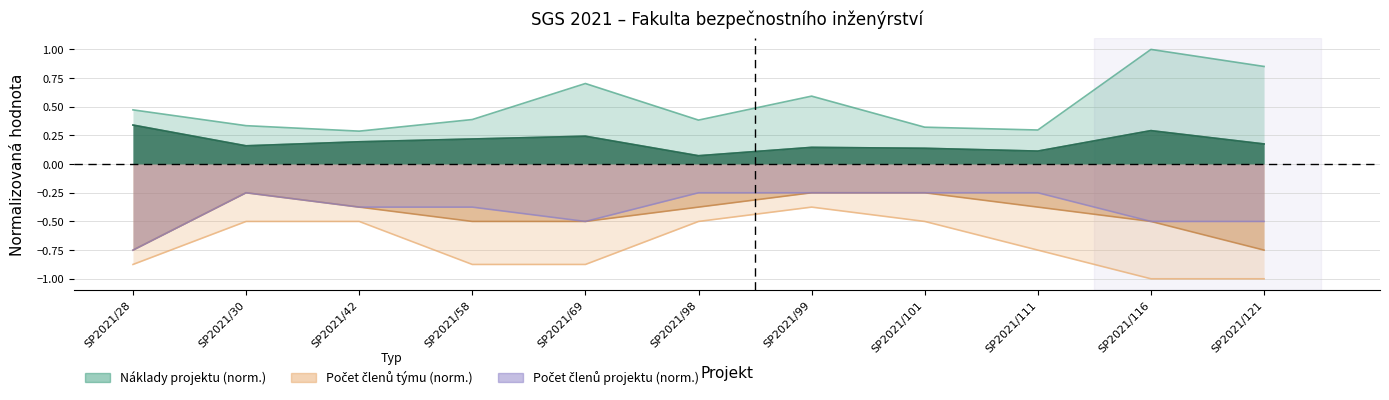

At which category does the chart reach its minimum across all series?

SP2021/116